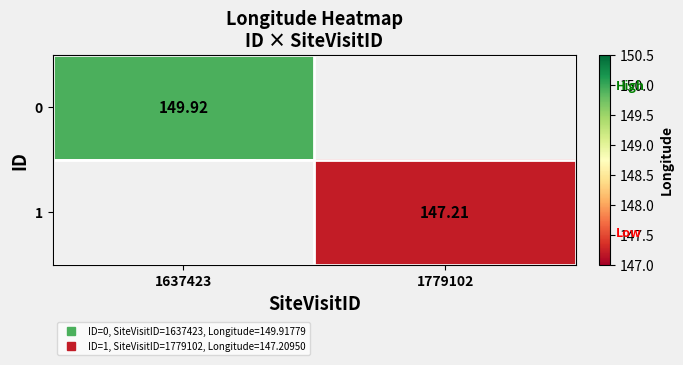

Is it true that 1 equals 205.8 at 1779102?

False